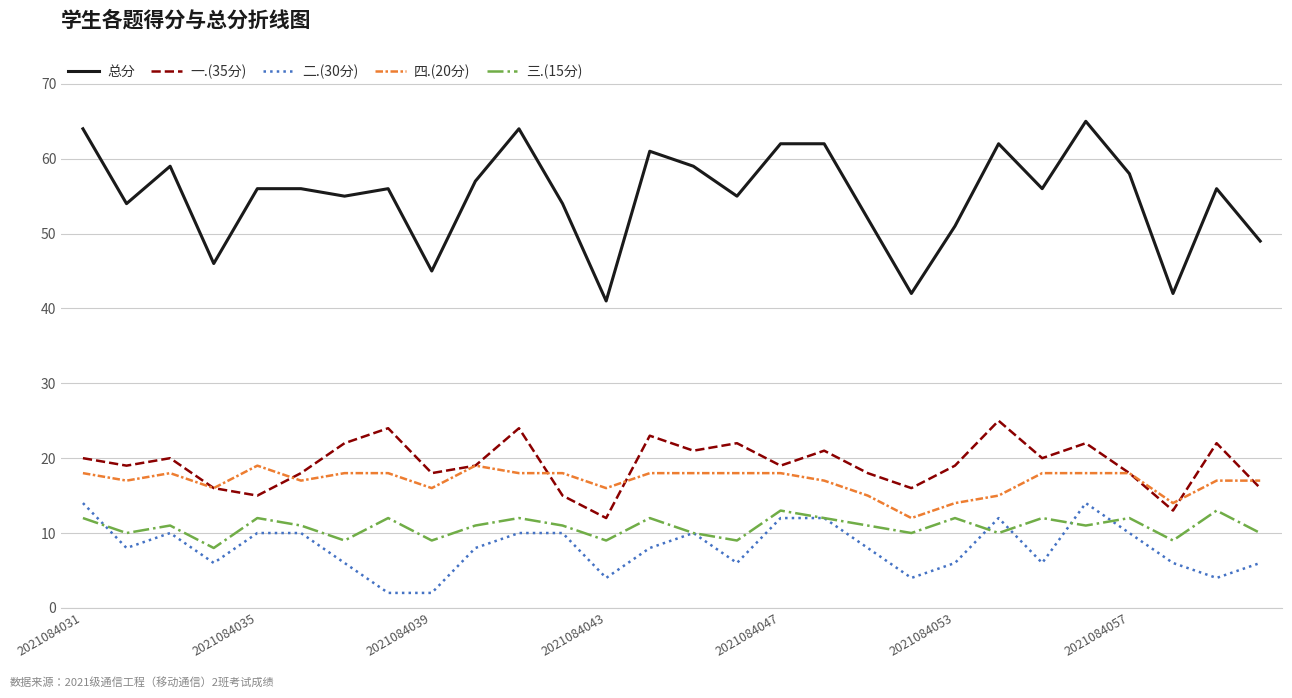

Which series has the largest range (max minus min)?

总分